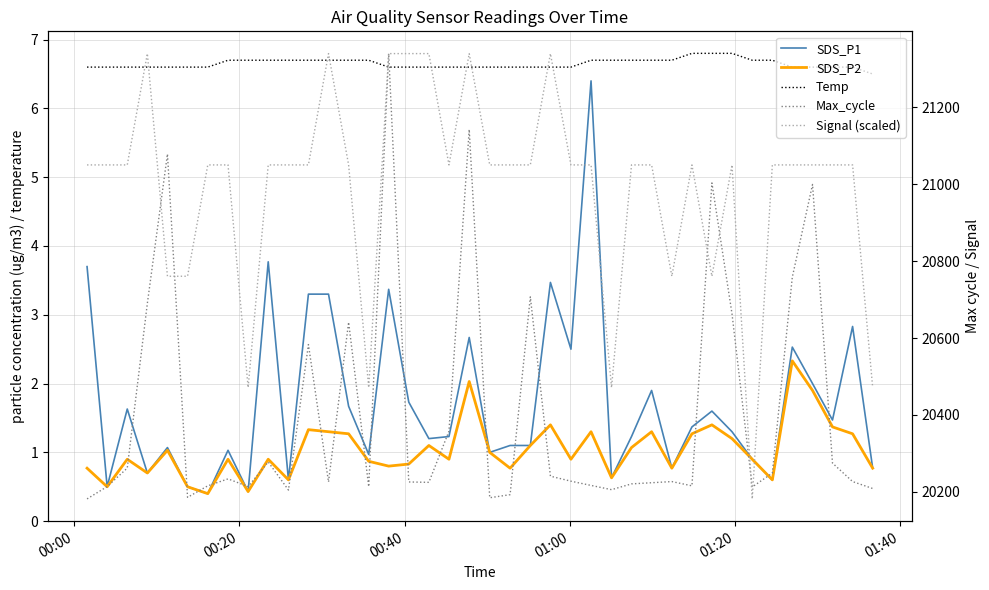

What is the average value of the Temp series?

6.7